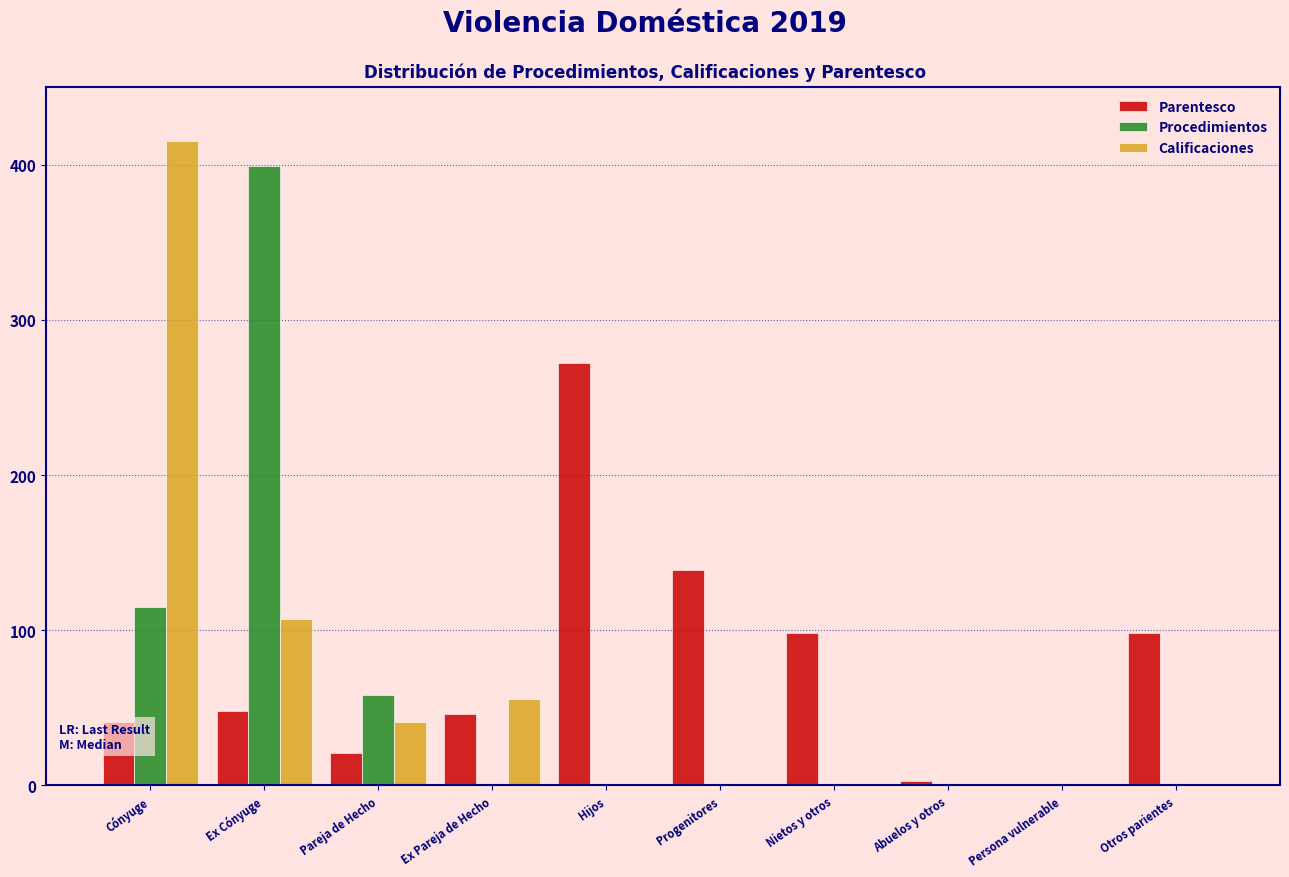

Reading right to left, what are all the values shown in this chart?

Parentesco: Otros parientes=98	Persona vulnerable=0	Abuelos y otros=3	Nietos y otros=98	Progenitores=139	Hijos=272	Ex Pareja de Hecho=46	Pareja de Hecho=21	Ex Cónyuge=48	Cónyuge=41
Procedimientos: Otros parientes=0	Persona vulnerable=0	Abuelos y otros=0	Nietos y otros=0	Progenitores=0	Hijos=0	Ex Pareja de Hecho=0	Pareja de Hecho=58	Ex Cónyuge=399	Cónyuge=115
Calificaciones: Otros parientes=0	Persona vulnerable=0	Abuelos y otros=0	Nietos y otros=0	Progenitores=0	Hijos=0	Ex Pareja de Hecho=56	Pareja de Hecho=41	Ex Cónyuge=107	Cónyuge=415